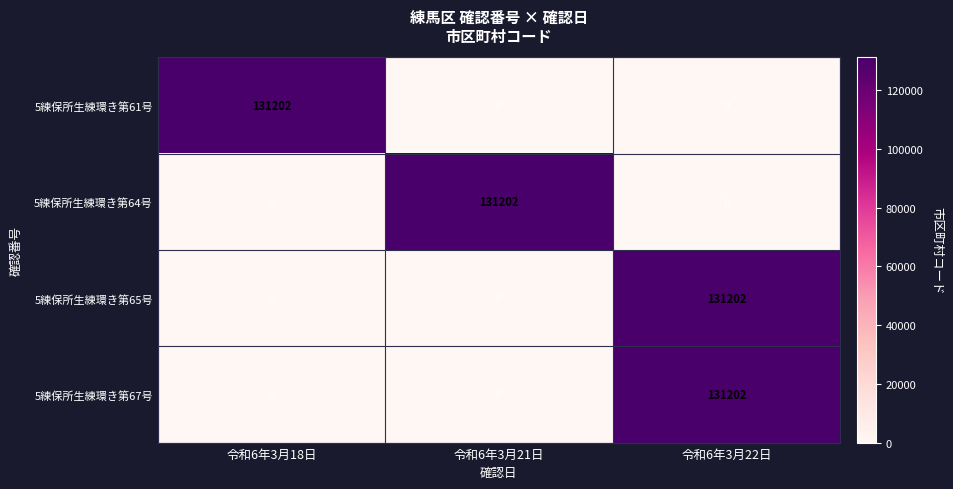

At which category is the sum across all series the highest?

令和6年3月22日